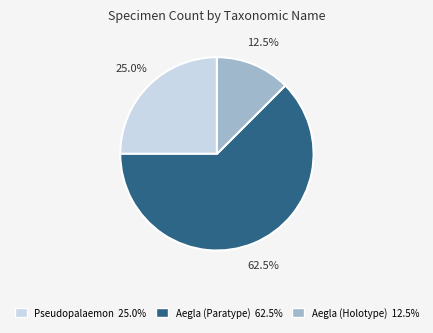

Is there a majority slice in this chart?

Yes